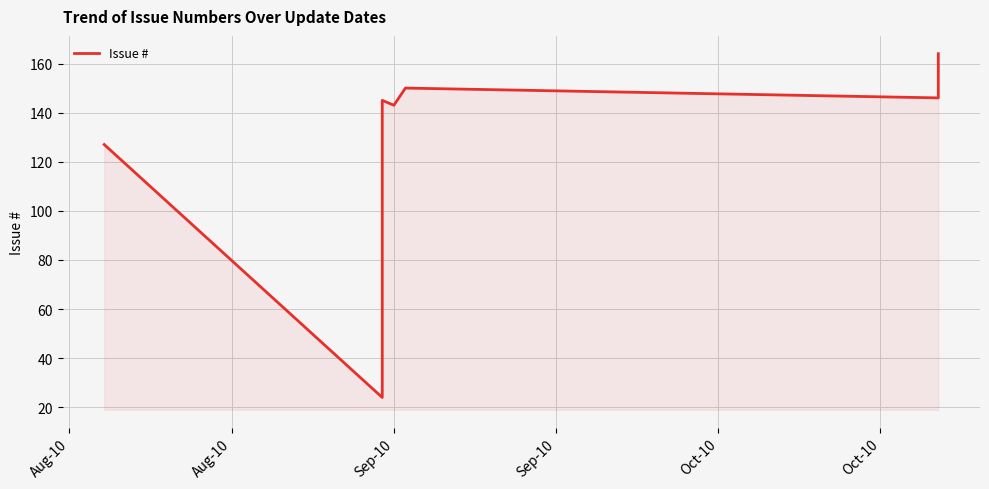

Is it true that the value at Sep-10 is 143?

True